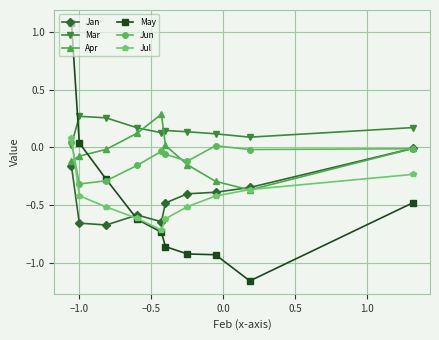

Which series has the largest total across all categories?

Mar